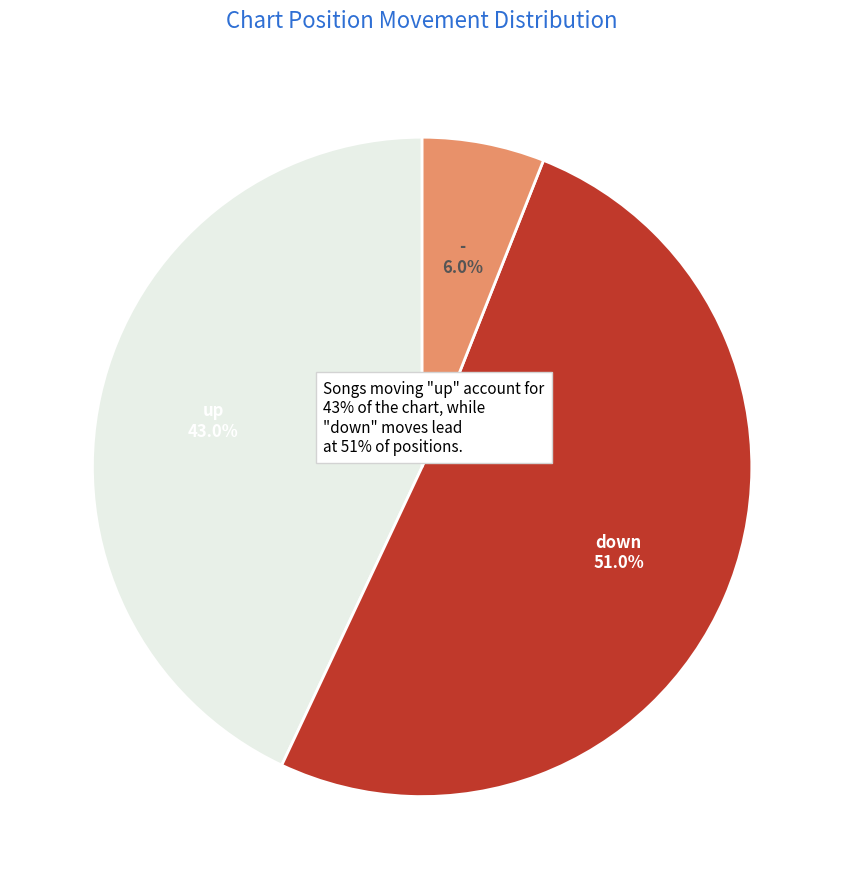

True or false: - accounts for 16% of the total.

False